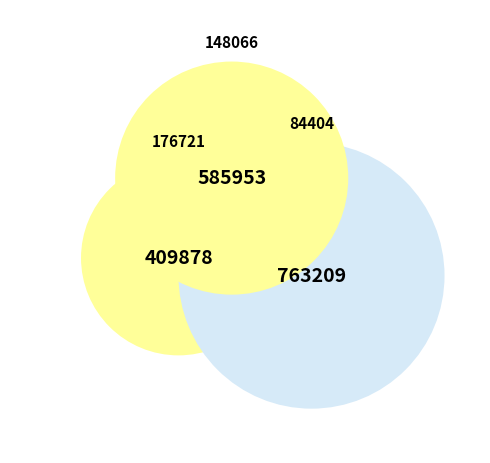

Does 148066 represent more than half of the total?

No